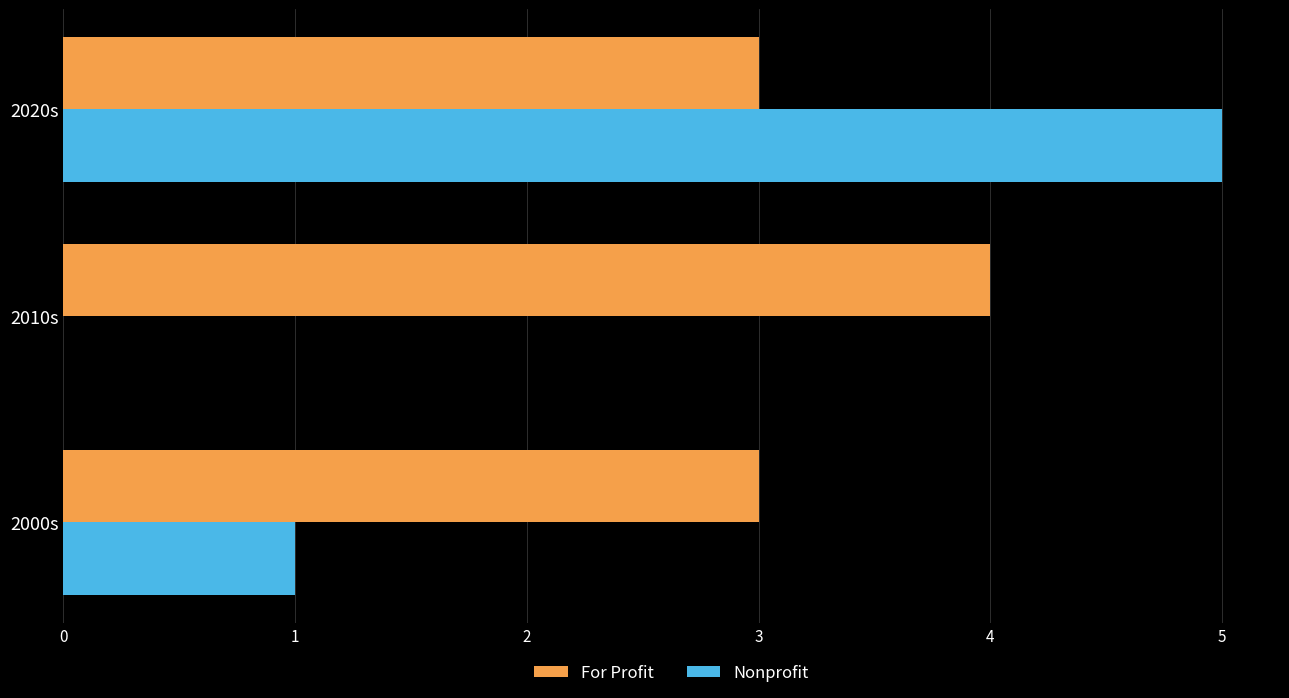

At which label is Nonprofit closest to 2?

2000s